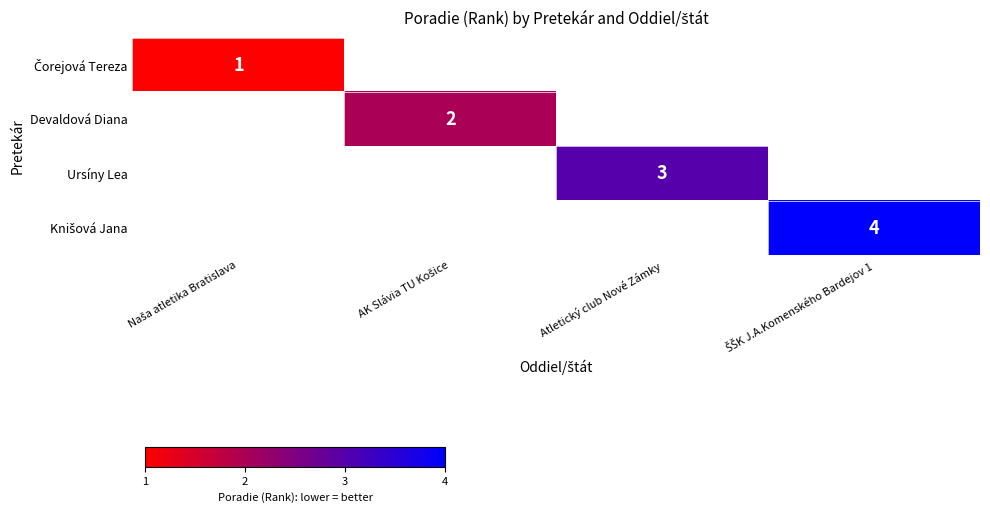

True or false: Ursíny Lea has a value of 1 at Atletický club Nové Zámky.

False